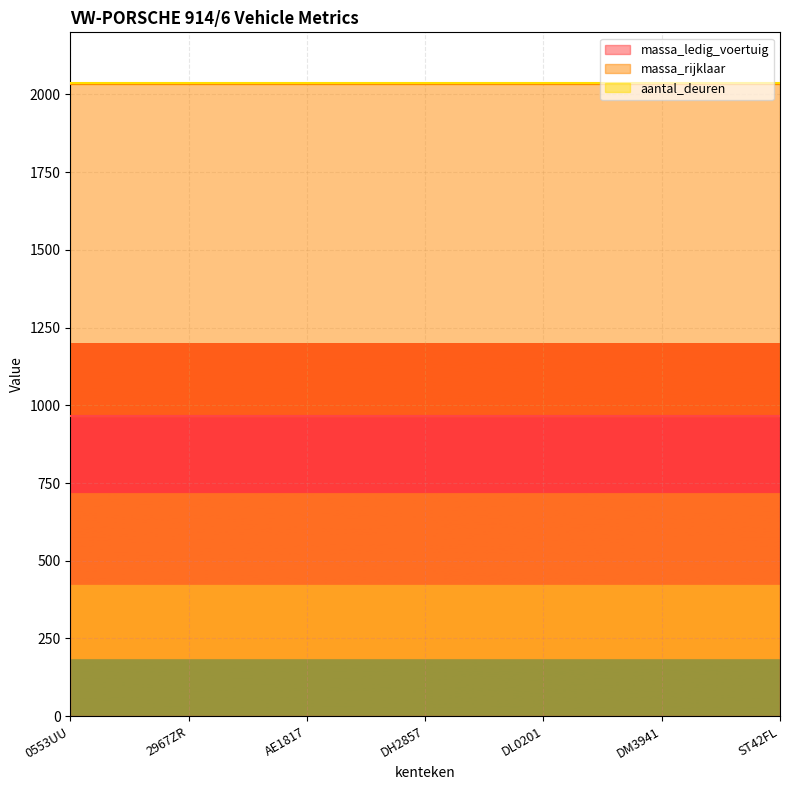

True or false: aantal_deuren and massa_rijklaar cross at least once.

False